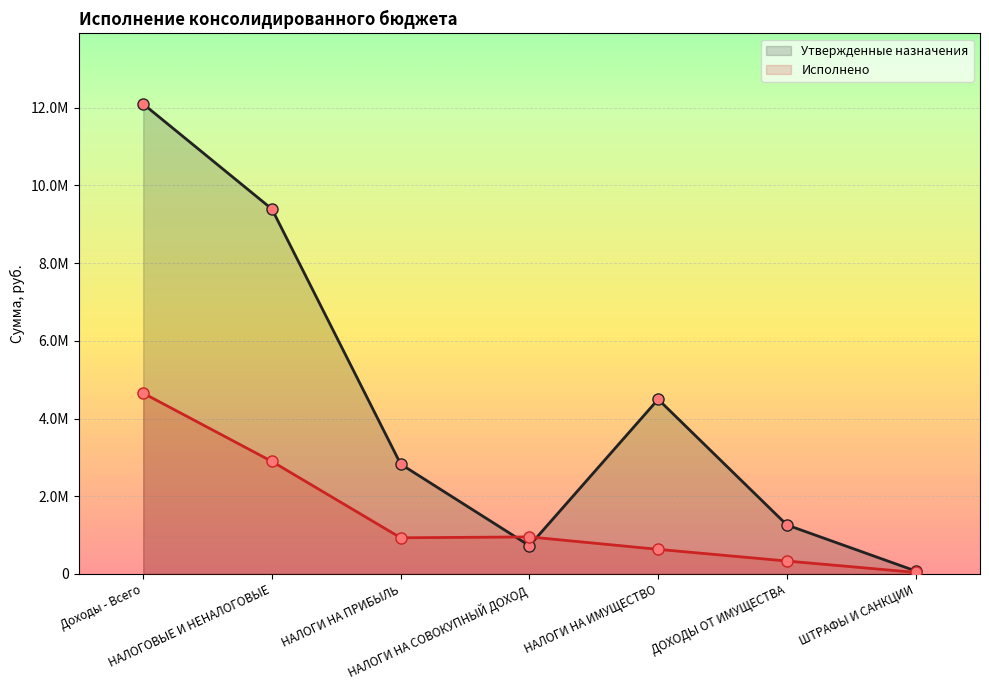

True or false: Утвержденные назначения and Исполнено intersect in this chart.

True